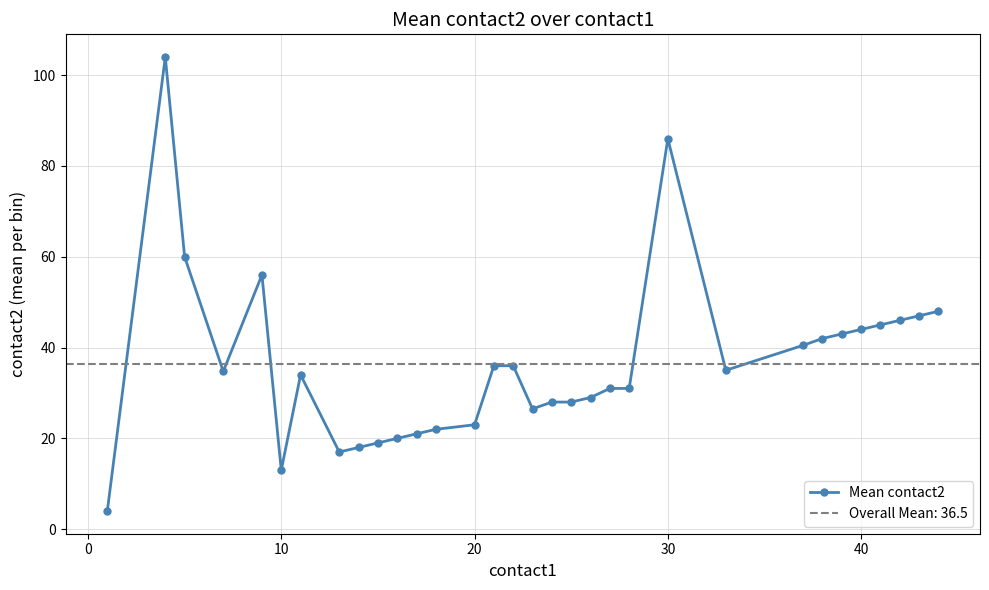

What is the difference between the second highest and second lowest values?

73.0